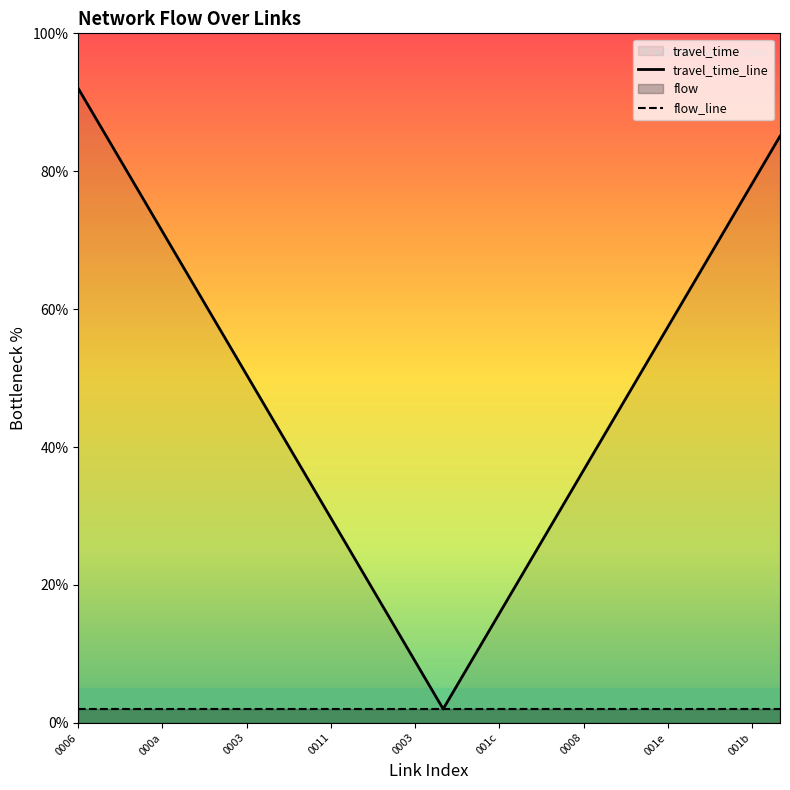

Rank the series at 13 from highest to lowest value.

travel_time_line, flow_line